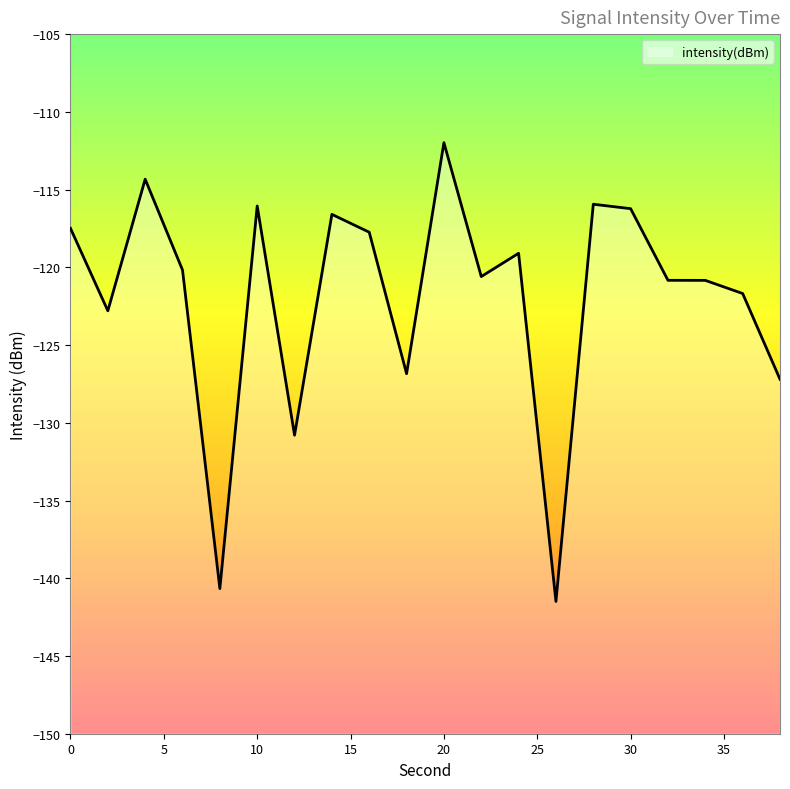

List the labels in order of value, smallest first.

26, 8, 12, 38, 18, 2, 36, 34, 32, 22, 6, 24, 16, 0, 14, 30, 10, 28, 4, 20